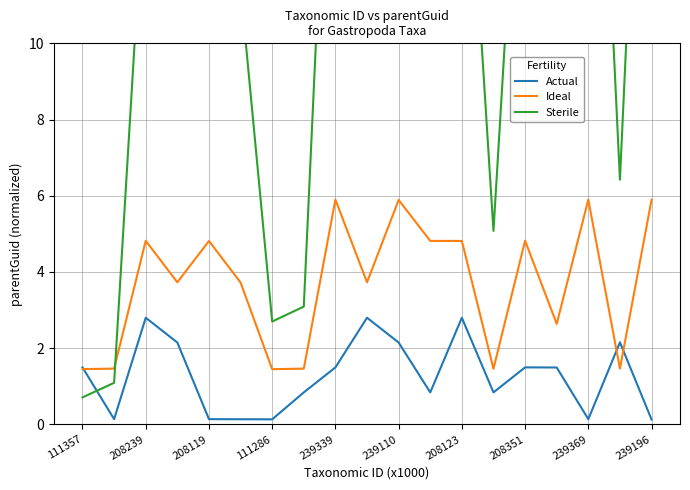

What is the value of the Actual point at the 5th from the left?

0.1